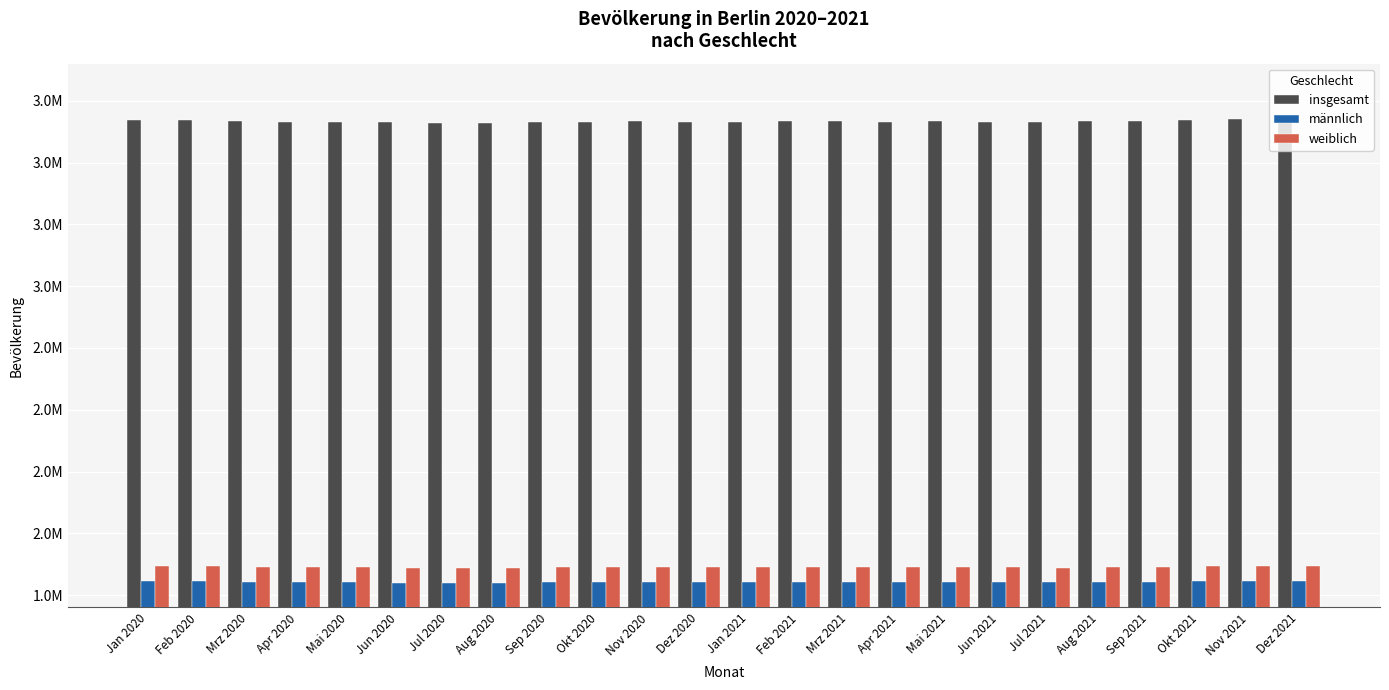

What position from the right is Okt 2020?

15